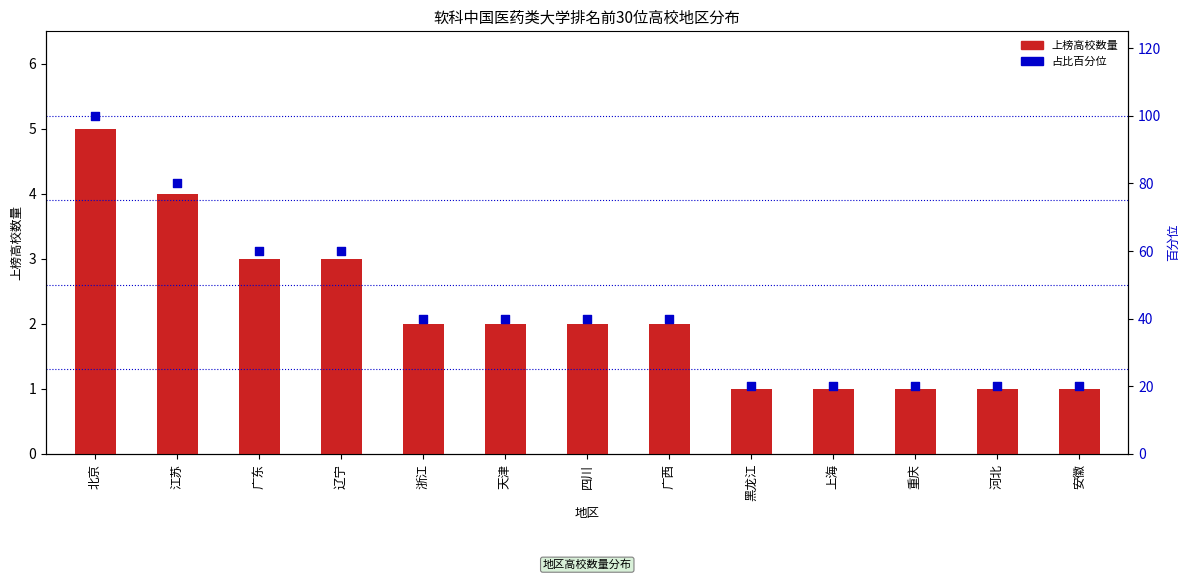

At how many categories does at least one series exceed 59?

4